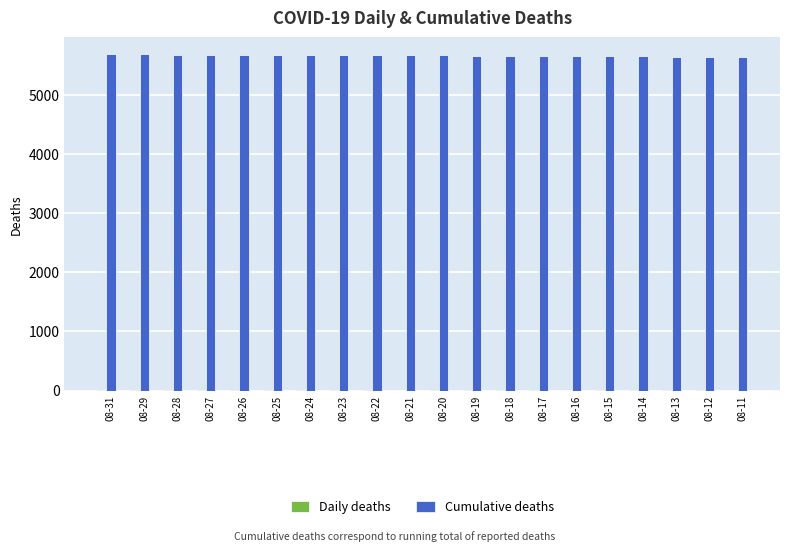

What is the greatest value displayed?

5682